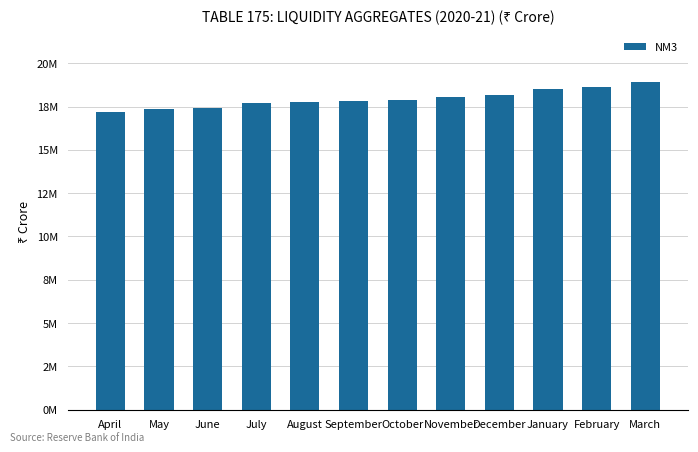

Rank the categories by value from lowest to highest.

April, May, June, July, August, September, October, November, December, January, February, March